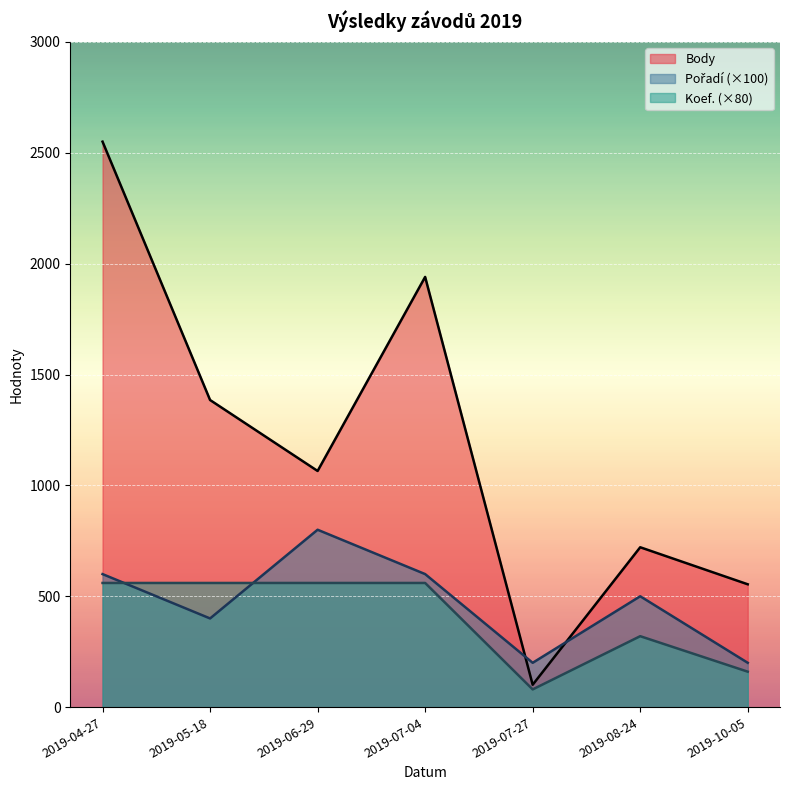

True or false: Body and Koef. intersect in this chart.

False